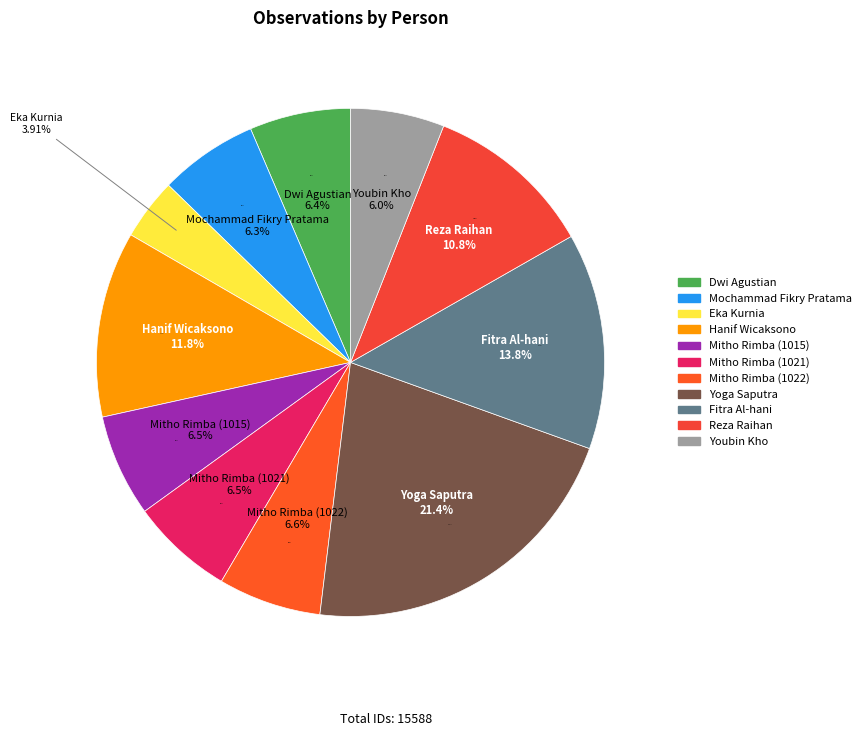

Which slice is the largest?

Yoga Saputra